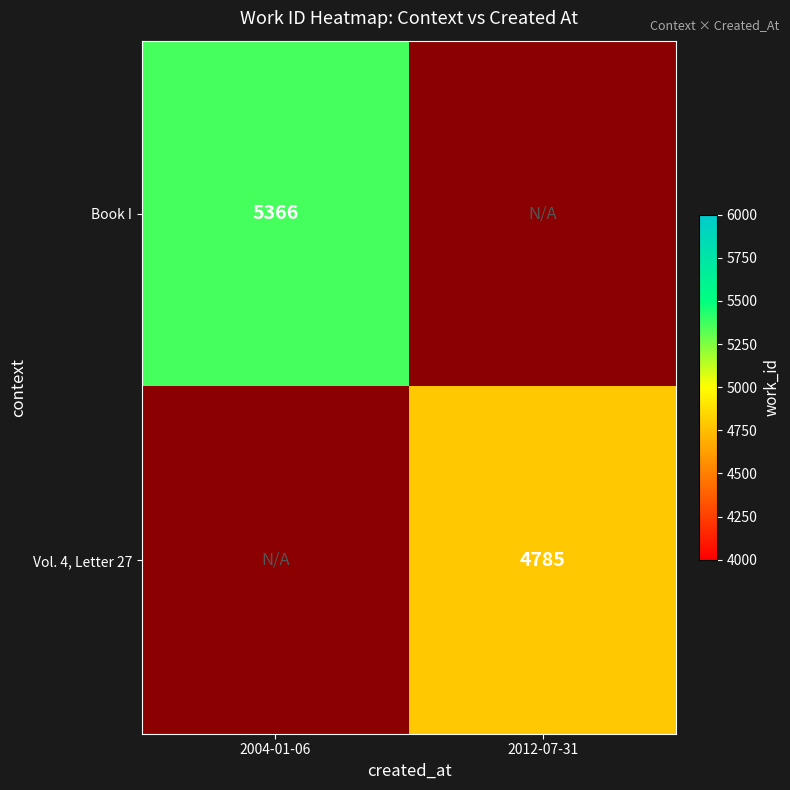

List the labels in order of Vol. 4, Letter 27 value, smallest first.

2004-01-06, 2012-07-31